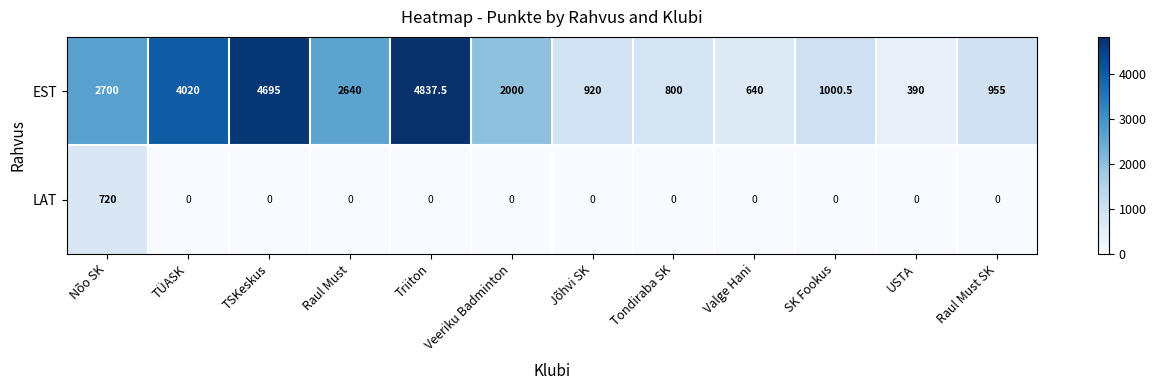

What is the highest value of the LAT series?

720.0